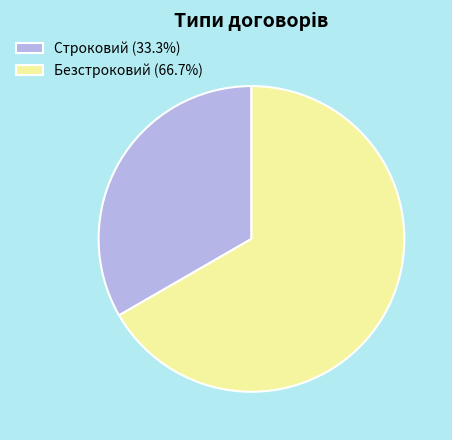

Count the number of slices in the pie.

2